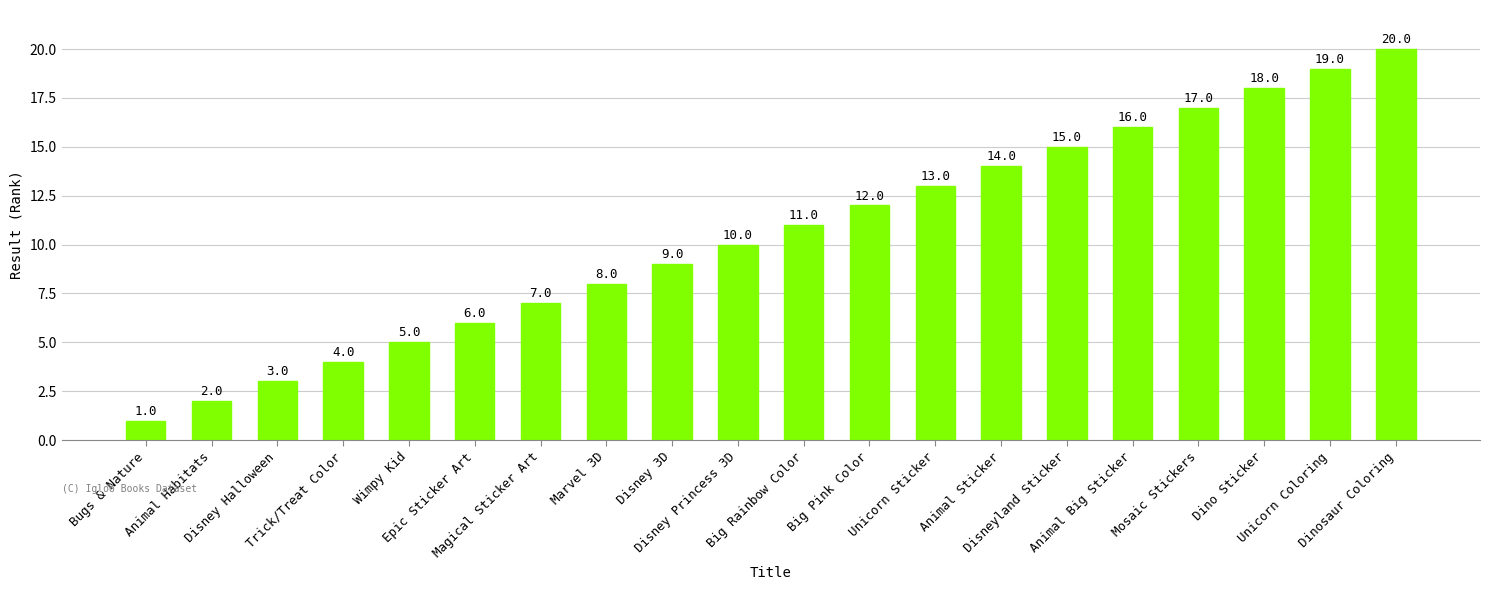

How many series are shown in this chart?

1